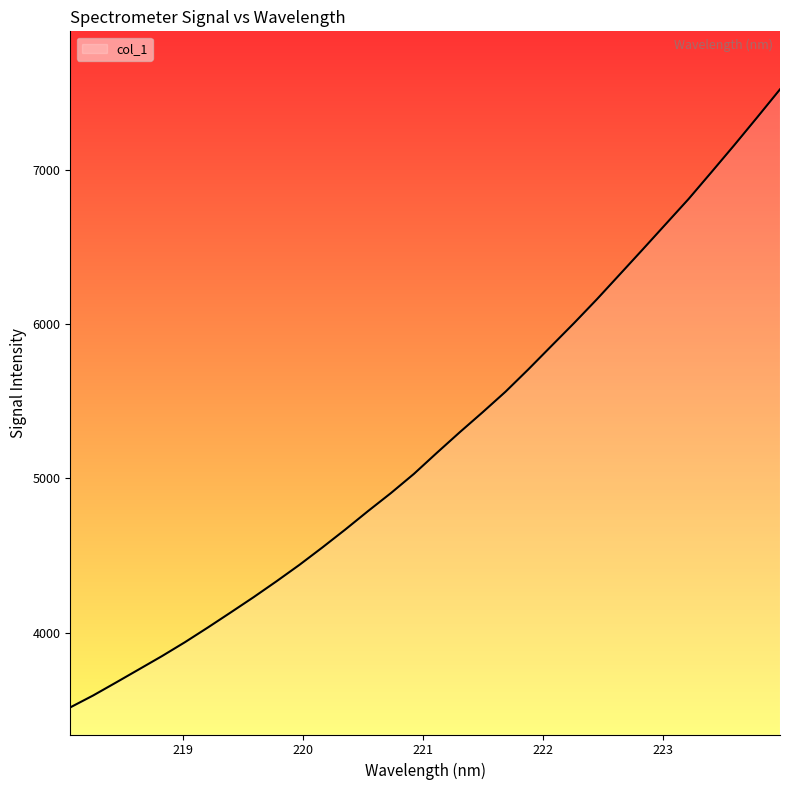

What is the minimum value shown in the chart?

3515.7